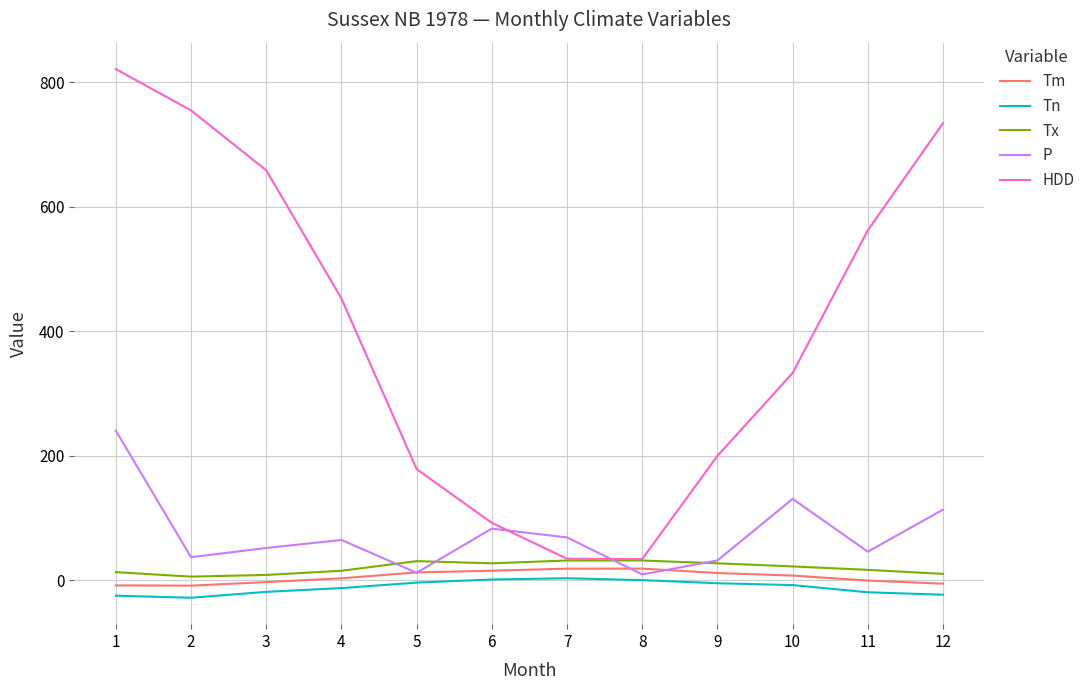

What is the minimum value for HDD?

33.8